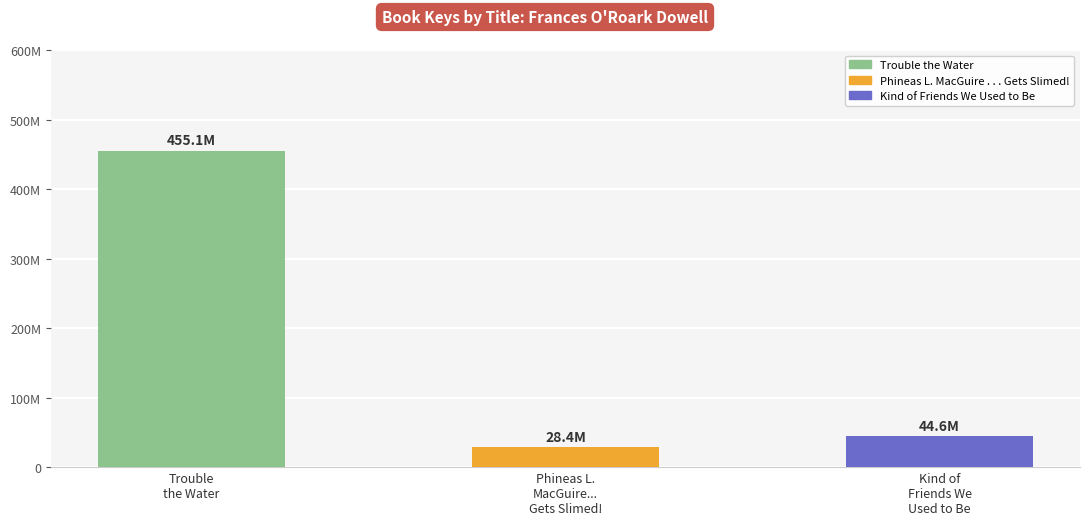

Reading left to right, what are all the values shown in this chart?

455126116	28434798	44619037